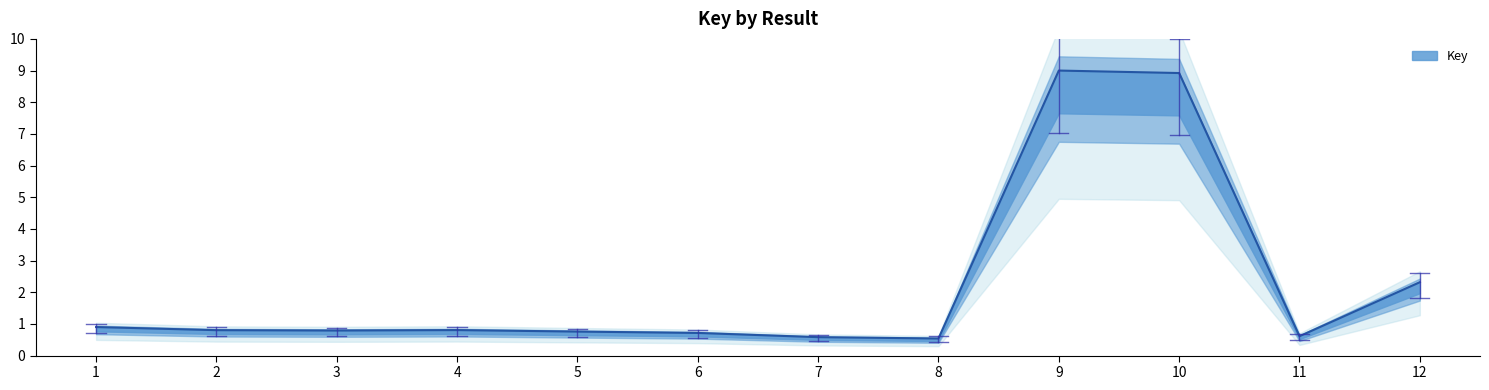

Which has a higher value, 3 or 5?

3